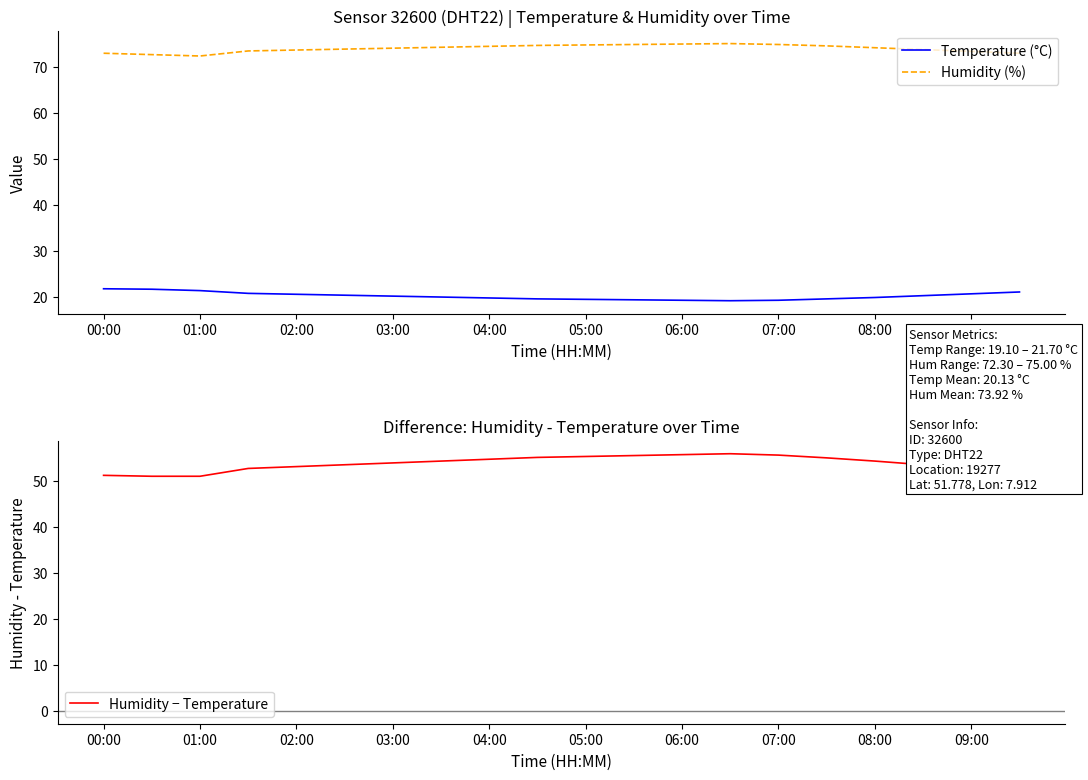

Is it true that Humidity (%) equals 21.8 at 03:00?

False